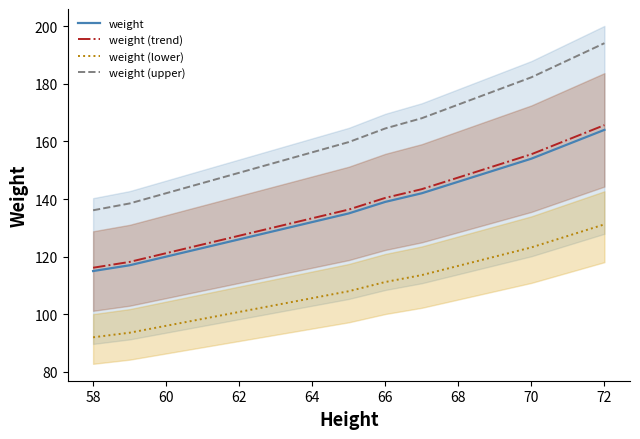

What is the highest value of the weight (upper) series?

194.1